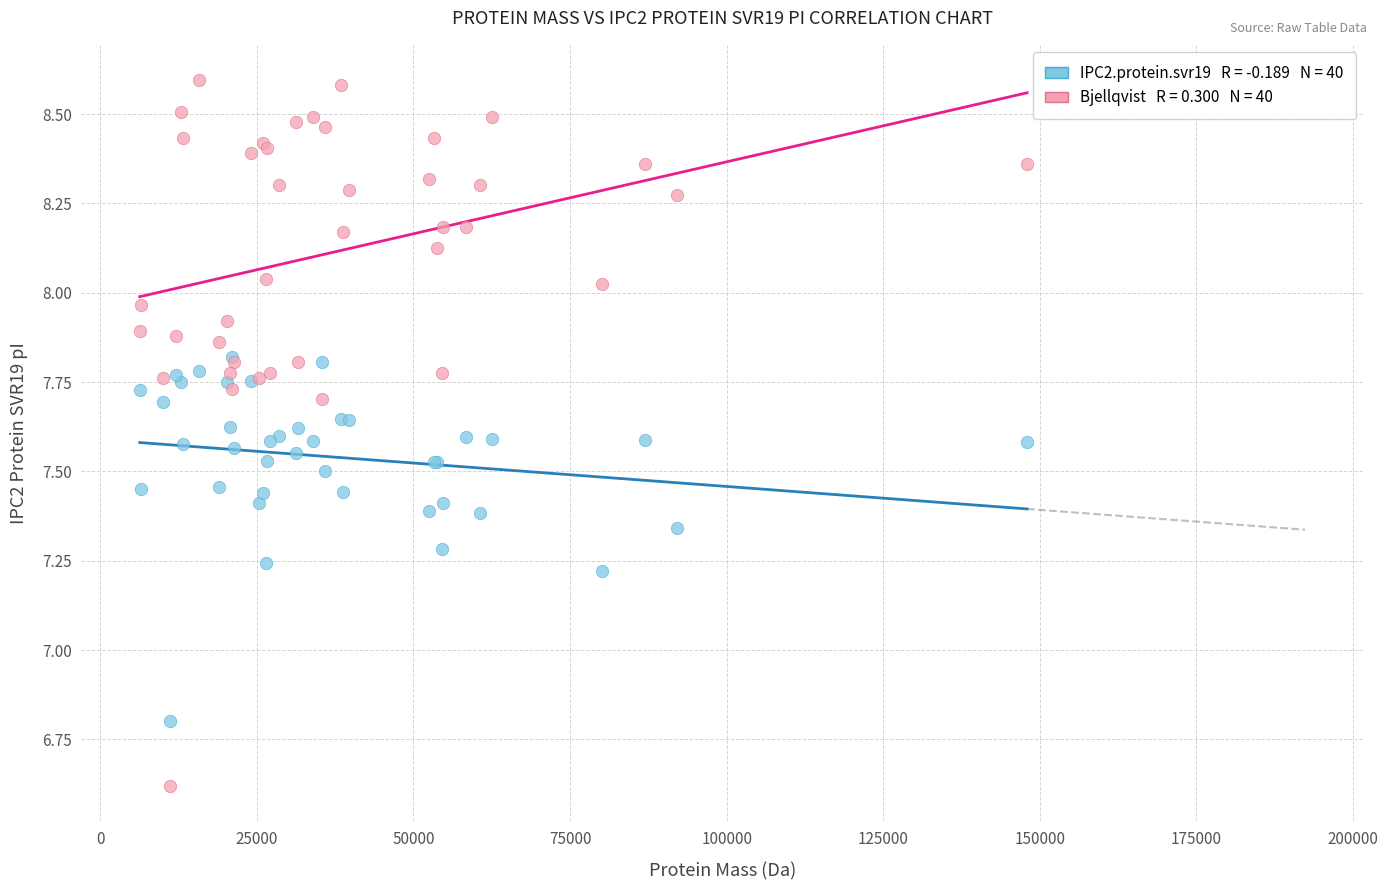

Across all series, what Y value is closest to 7?

6.8